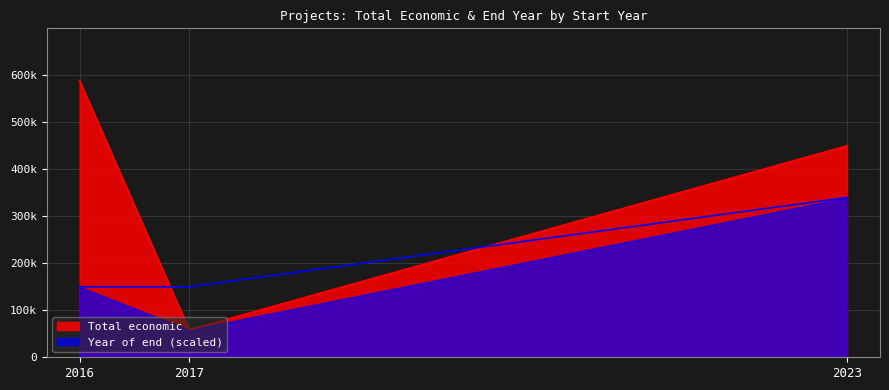

Which has a higher value, 2017 or 2017?

2017